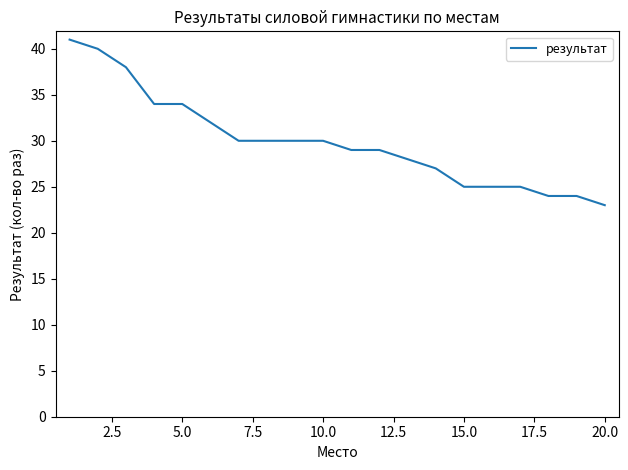

Reading left to right, extract all data points from this chart.

41	40	38	34	34	32	30	30	30	30	29	29	28	27	25	25	25	24	24	23